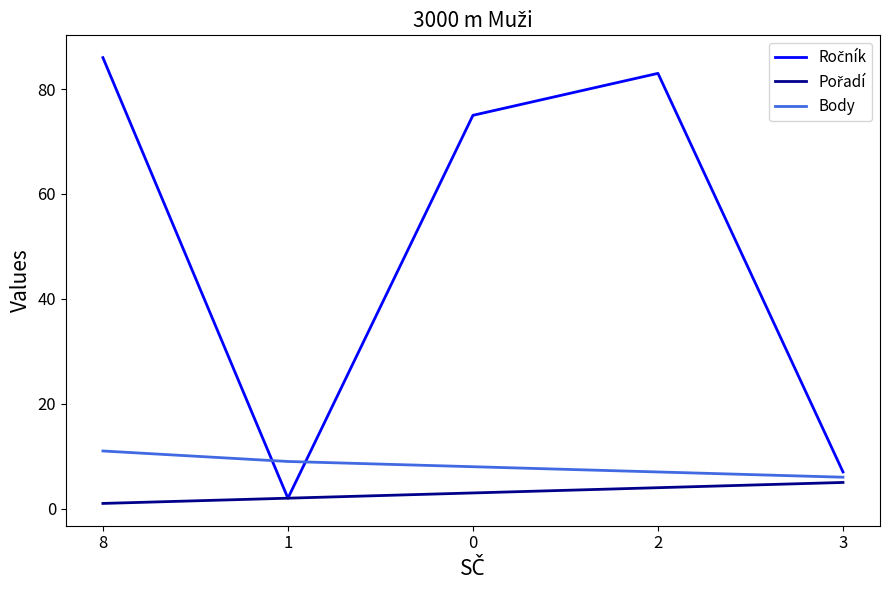

True or false: Body has a value of 2 at 3.

False